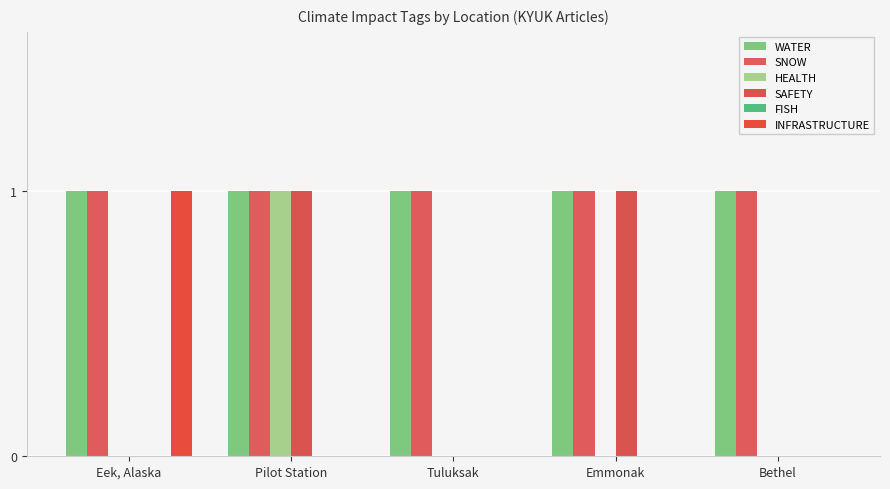

Which series changed the most between Tuluksak and Emmonak?

SAFETY